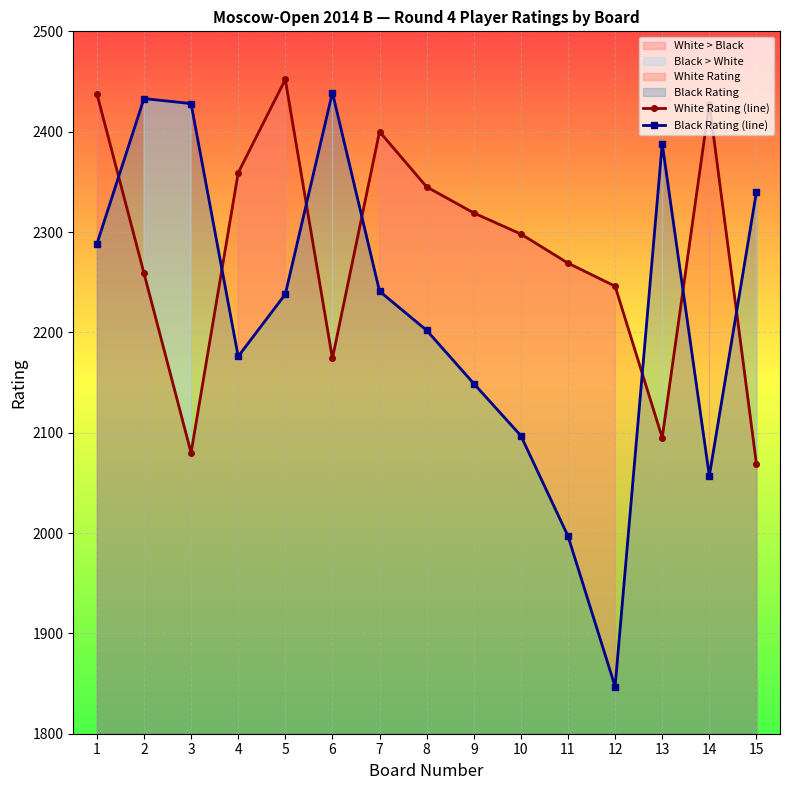

How many times do Black Rating (line) and White Rating (line) cross each other?

7